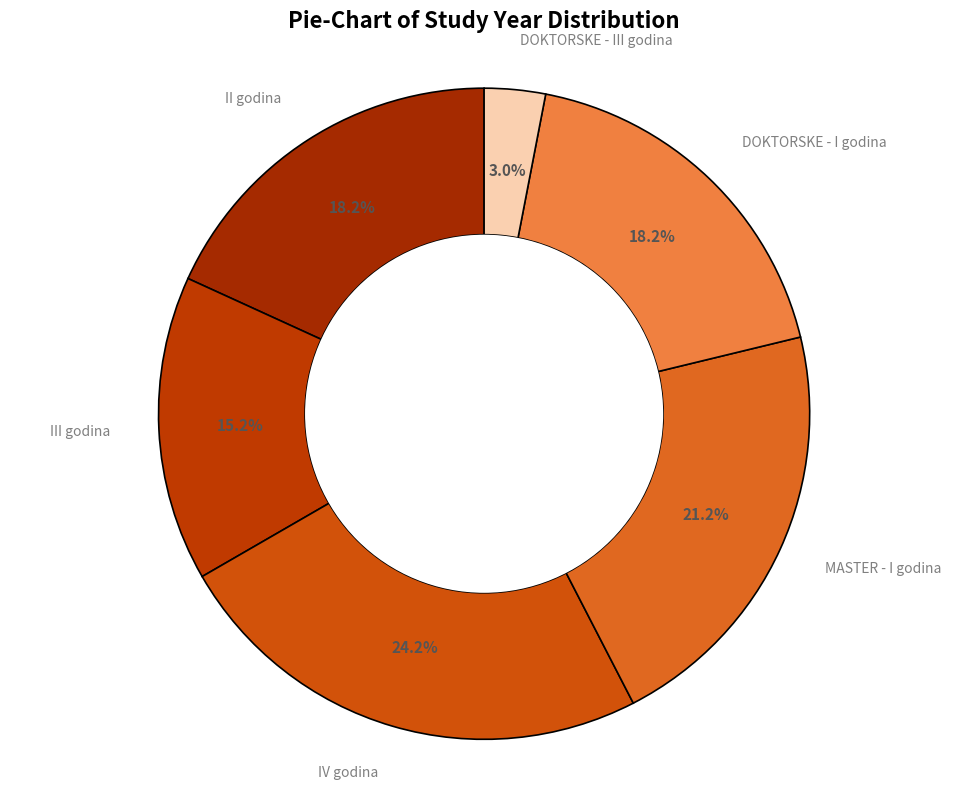

To the nearest percent, what is the difference between the largest and smallest slice percentages?

21%